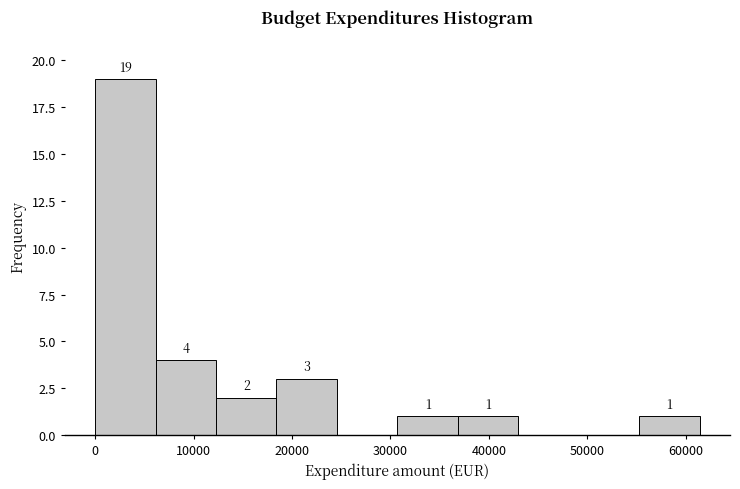

Which range on the x-axis has the tallest bar?

0 to 6000